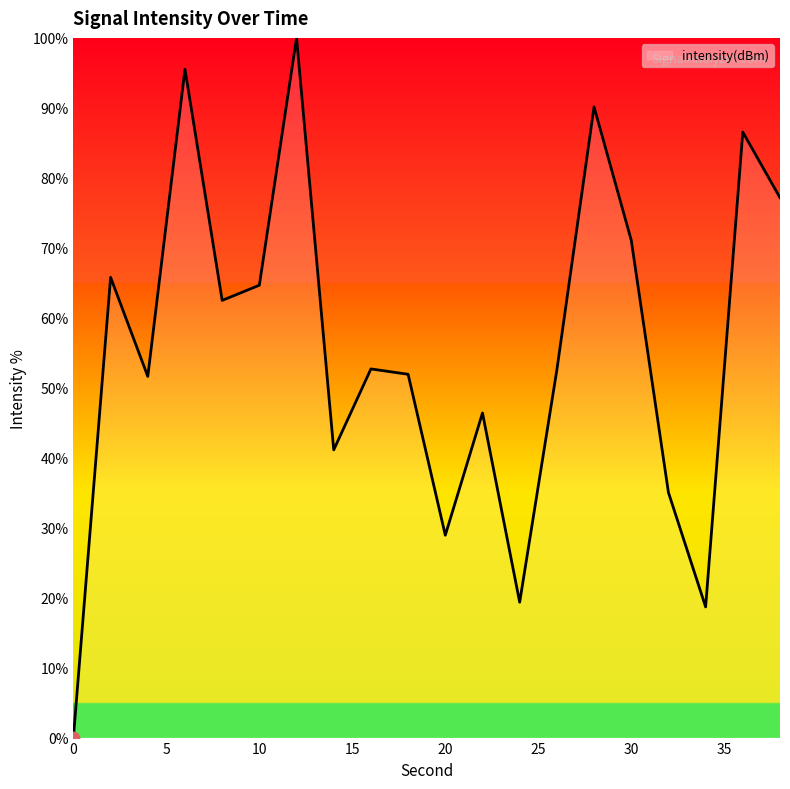

What is the difference between the maximum and minimum values?

100.0